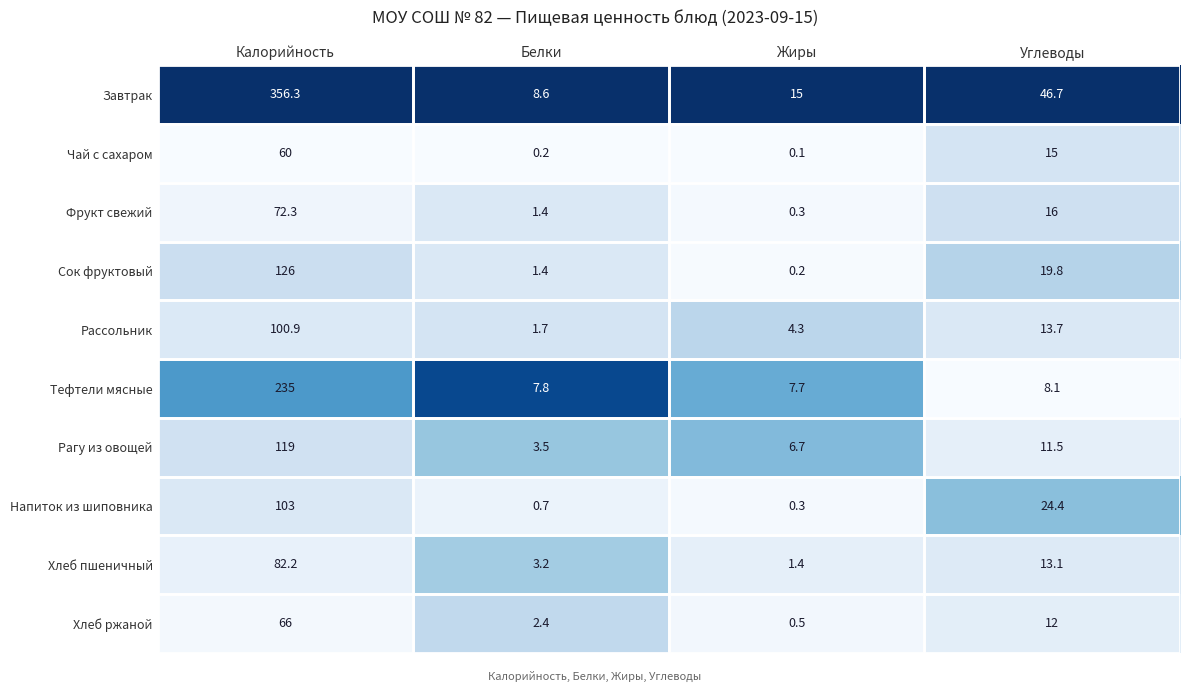

Is it true that Завтрак equals 46.7 at Углеводы?

True